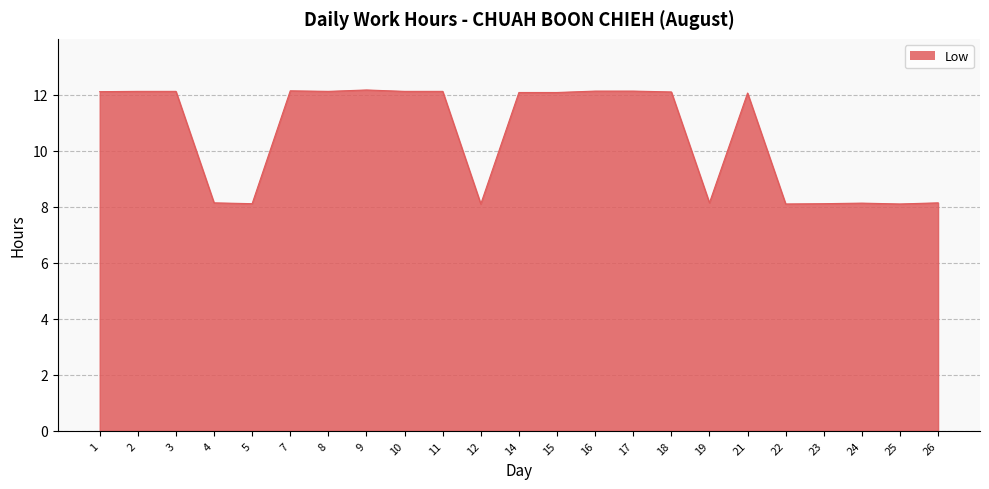

The value at 12 is 8.1. True or false?

True